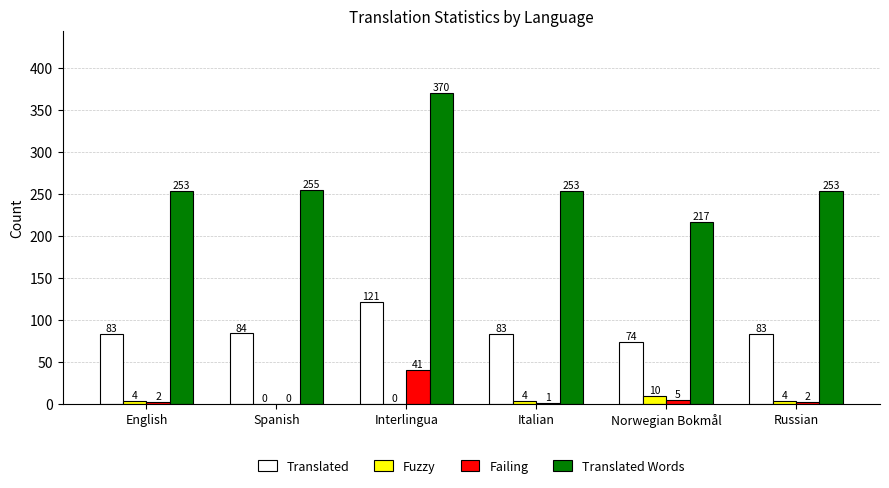

Are the bars grouped side by side (vs. stacked)?

Yes